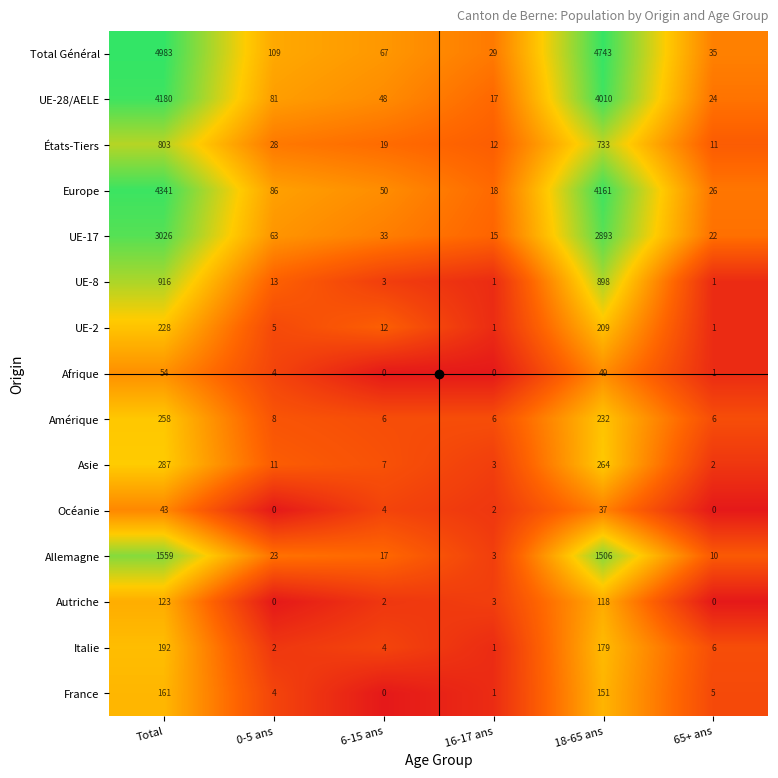

What is the sum of all Afrique values?

108